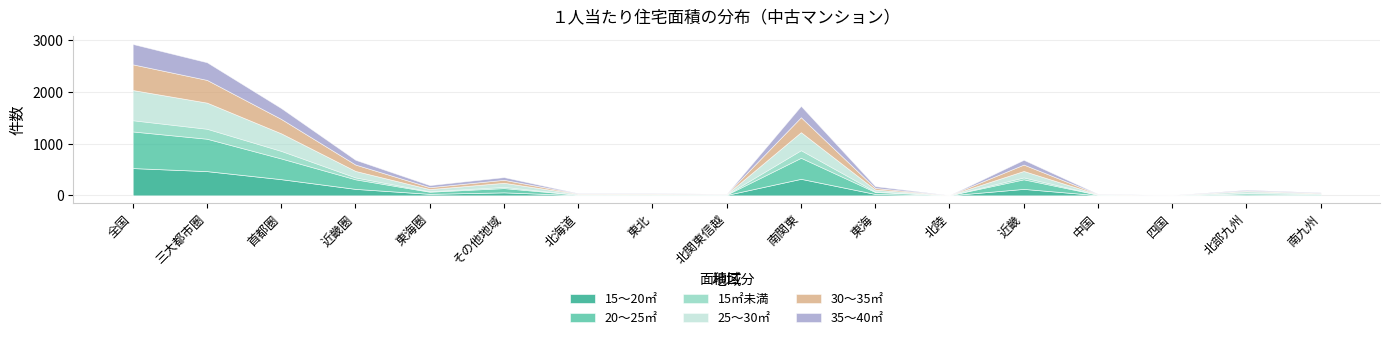

What is the difference between the maximum and minimum values in the 25～30㎡ series?

584